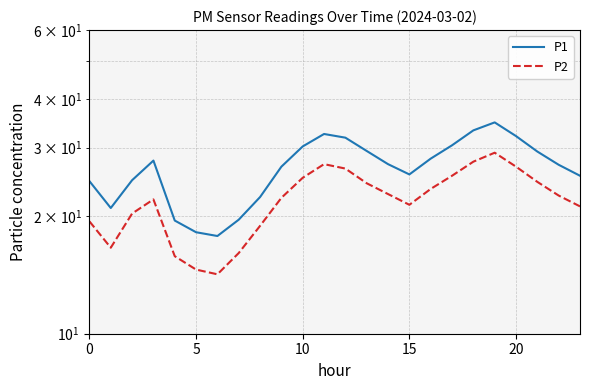

True or false: P2 and P1 intersect in this chart.

False